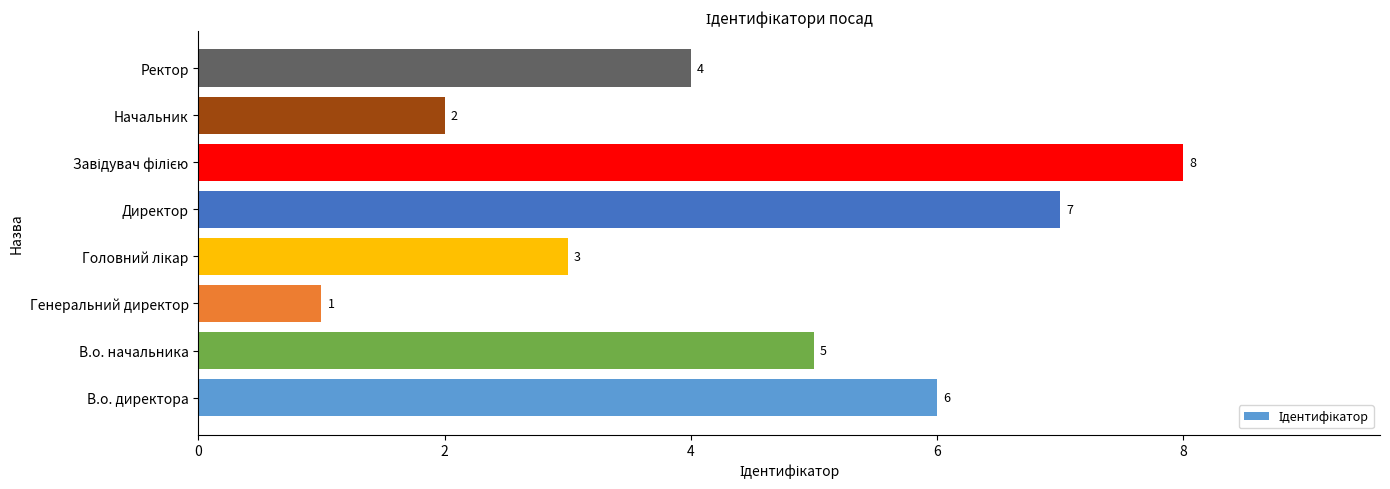

The value at Ректор is 1. True or false?

False